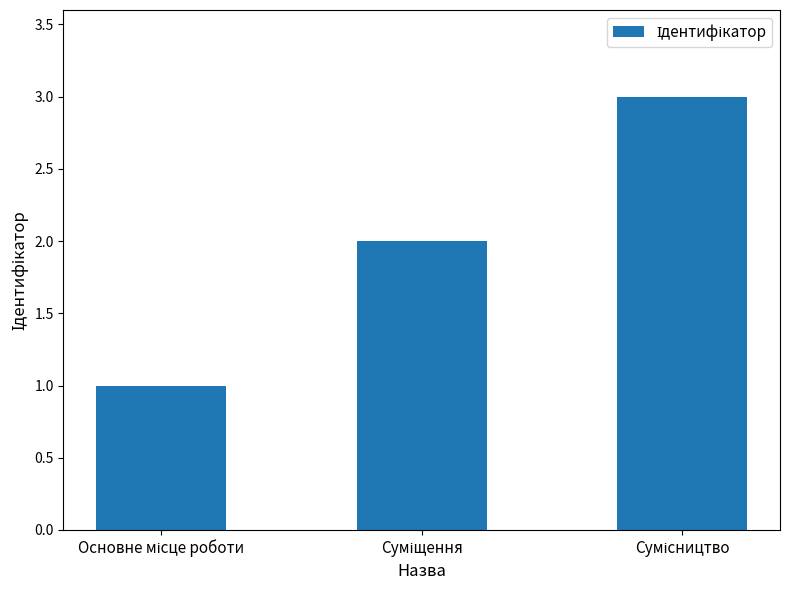

What is the maximum value shown in the chart?

3